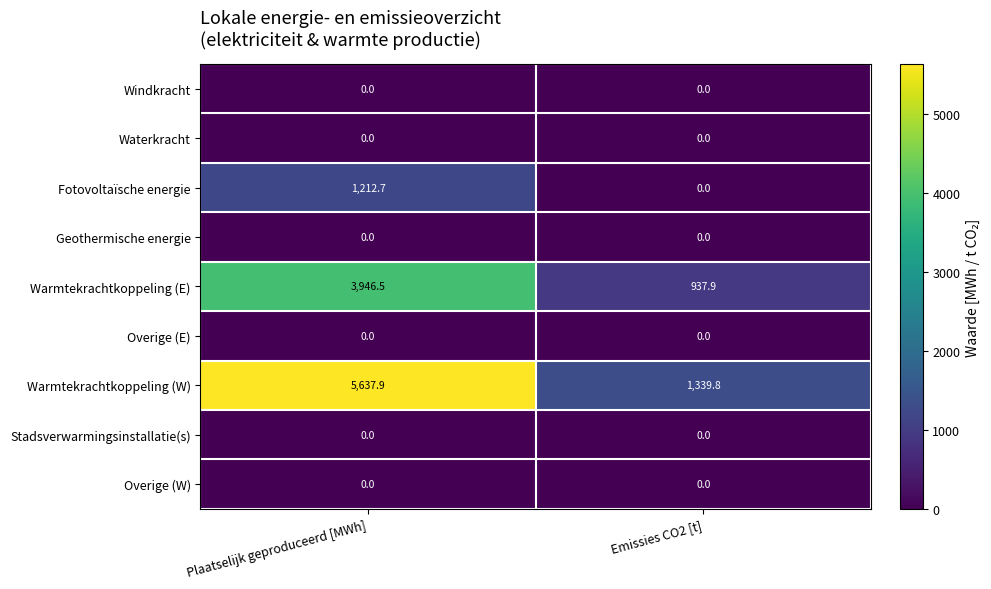

The value of Warmtekrachtkoppeling (E) at Emissies CO2 [t] is 937.9. True or false?

True